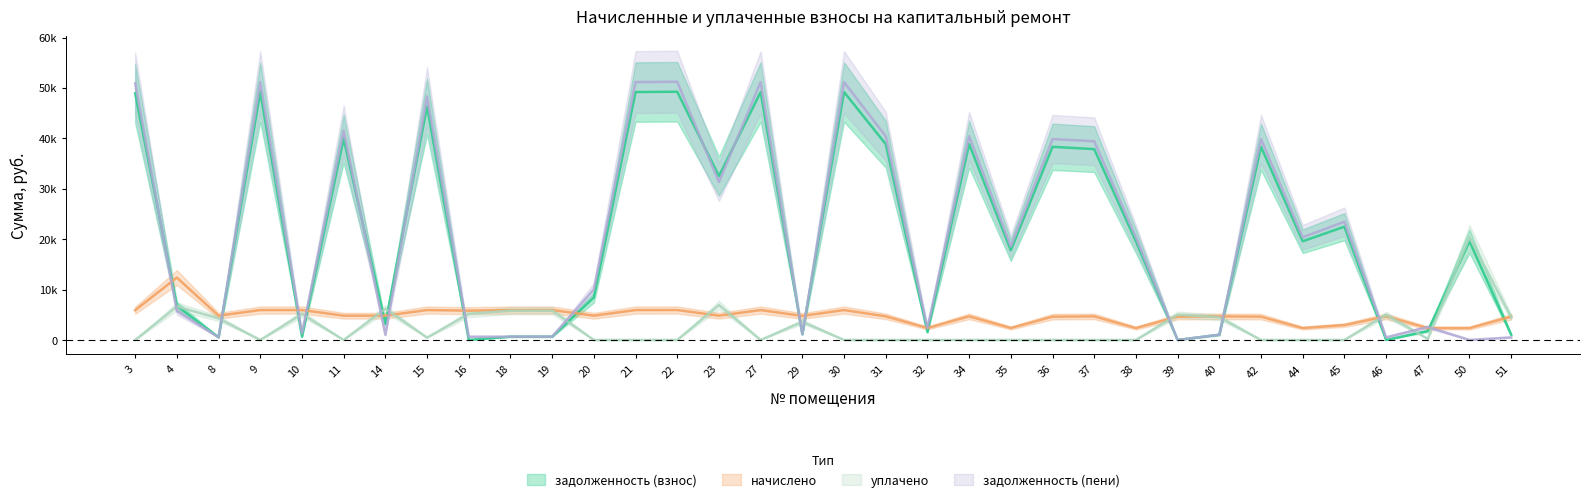

Reading left to right, what are all the values shown in this chart?

задолженность (взнос): 48944.2	6758.8	535.2	49183.0	660.0	39931.2	3211.2	46325.8	0.0	659.2	660.0	8429.4	49183.0	49242.7	32508.4	49183.0	1157.6	49183.0	38857.0	1583.3	38857.0	17786.1	38319.6	37857.0	19577.8	0.0	1041.6	38319.6	19577.8	22472.1	0.0	1787.8	19577.8	1027.2
начислено: 5904.0	12375.0	4816.8	5932.8	5940.0	4816.8	4816.8	5932.8	5817.6	5932.8	5940.0	4816.8	5932.8	5940.0	4816.8	5932.8	4766.4	5932.8	4687.2	2376.0	4687.2	2376.0	4622.4	4687.2	2361.6	4622.4	4687.2	4622.4	2361.6	2952.0	4687.2	2361.6	2361.6	4622.4
уплачено: 0.0	6636.2	4281.6	0.0	5156.2	0.0	6184.9	476.2	5170.0	5809.2	5816.2	0.0	0.0	0.0	6931.7	0.0	3613.0	0.0	0.0	0.0	0.0	0.0	0.0	0.0	0.0	5040.9	4491.8	0.0	0.0	0.0	5012.7	213.0	20365.0	4526.1
задолженность (пени): 50912.2	5738.8	535.2	51160.6	1320.0	41536.8	1023.1	48303.4	646.4	659.2	660.0	10035.0	51160.6	51222.7	31318.8	51160.6	1153.4	51160.6	40419.4	2375.3	40419.4	18578.1	39860.4	39419.4	20365.0	0.0	1041.6	39860.4	20365.0	23456.1	520.8	2575.0	0.0	513.6